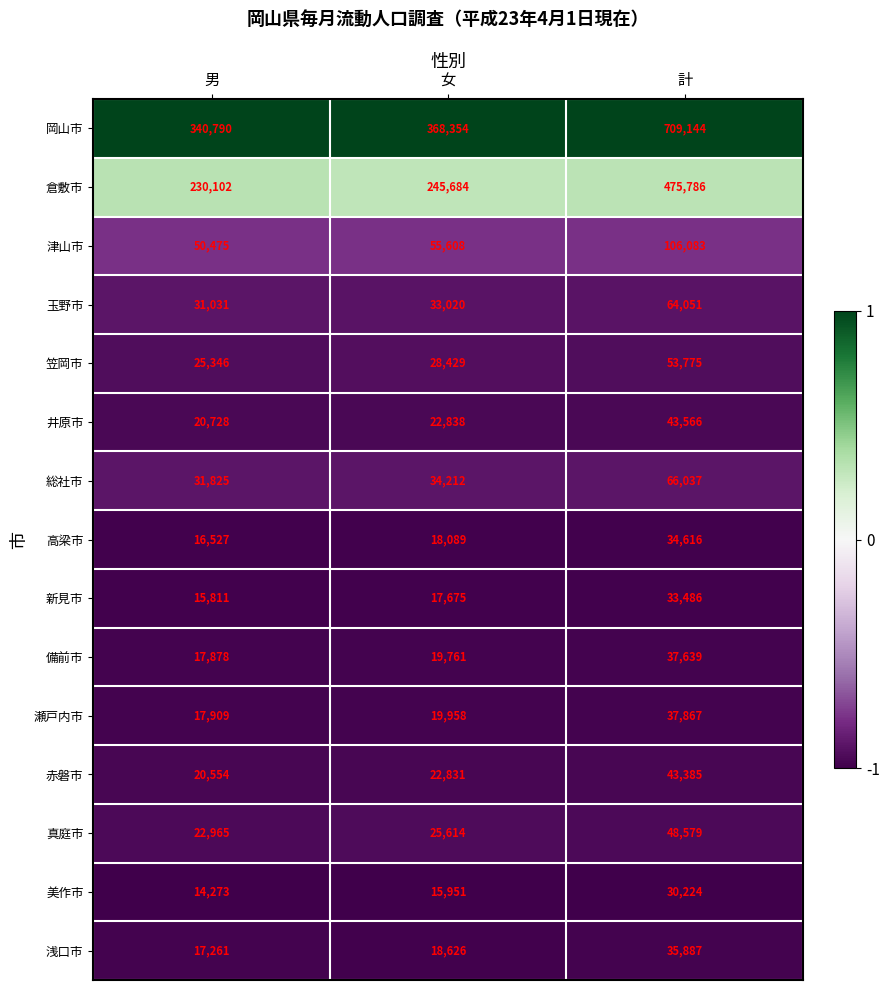

Is the value of 津山市 at 女 greater than the value of 総社市 at 男?

Yes